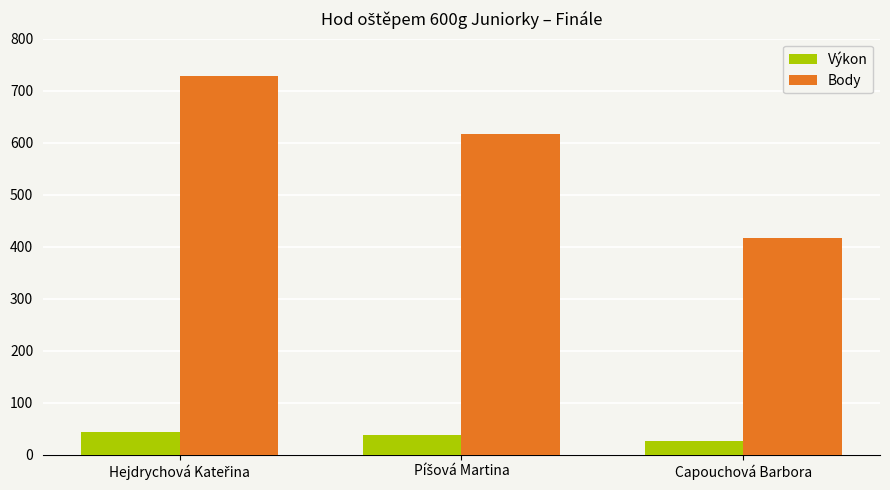

Which series has the largest range (max minus min)?

Body